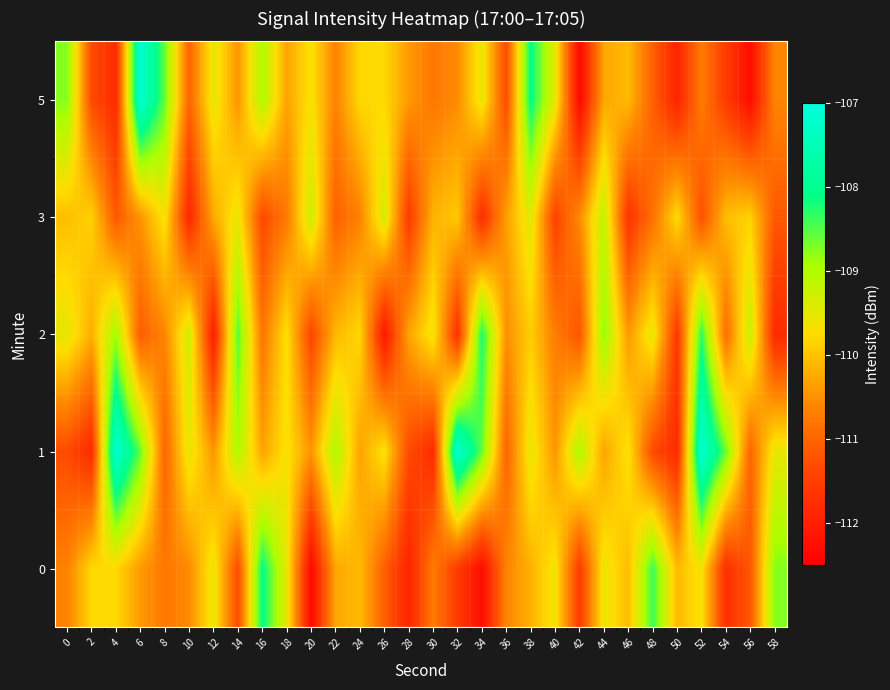

Reading left to right, transcribe all the data shown in this chart.

0: 0=-110.6	2=-109.8	4=-109.8	6=-110.4	8=-110.8	10=-110.5	12=-109.5	14=-111.3	16=-108.1	18=-109.5	20=-112.3	22=-110.3	24=-110.1	26=-111.1	28=-111.9	30=-110.7	32=-111.5	34=-112.3	36=-110.6	38=-110.2	40=-109.6	42=-111.6	44=-109.6	46=-110.1	48=-108.4	50=-110.1	52=-109.7	54=-111.7	56=-111.2	58=-108.7
1: 0=-111.3	2=-111.8	4=-107.1	6=-108.6	8=-111.0	10=-109.5	12=-110.4	14=-109.0	16=-110.3	18=-109.7	20=-110.4	22=-109.0	24=-110.3	26=-109.7	28=-111.3	30=-111.8	32=-107.1	34=-108.6	36=-111.0	38=-109.5	40=-110.4	42=-109.0	44=-110.3	46=-109.7	48=-111.3	50=-111.8	52=-107.1	54=-108.6	56=-111.0	58=-109.5
2: 0=-109.5	2=-110.2	4=-108.9	6=-111.1	8=-110.6	10=-109.3	12=-112.0	14=-108.5	16=-110.8	18=-109.7	20=-111.4	22=-110.1	24=-109.8	26=-112.1	28=-110.3	30=-109.6	32=-111.7	34=-108.2	36=-110.5	38=-109.9	40=-110.7	42=-111.2	44=-108.8	46=-110.4	48=-109.5	50=-111.6	52=-108.3	54=-110.9	56=-109.2	58=-111.8
3: 0=-110.0	2=-109.8	4=-111.2	6=-110.5	8=-109.7	10=-111.8	12=-110.2	14=-109.5	16=-111.3	18=-110.8	20=-109.2	22=-111.0	24=-110.7	26=-109.3	28=-111.5	30=-110.2	32=-110.0	34=-111.8	36=-110.3	38=-109.5	40=-111.5	42=-110.5	44=-109.2	46=-111.7	48=-110.8	50=-109.8	52=-111.2	54=-110.0	56=-109.8	58=-111.2
5: 0=-108.7	2=-111.3	4=-111.8	6=-107.1	8=-108.6	10=-111.0	12=-109.5	14=-110.4	16=-109.0	18=-110.3	20=-109.7	22=-110.6	24=-109.8	26=-109.8	28=-110.4	30=-110.8	32=-110.5	34=-109.5	36=-111.3	38=-108.1	40=-109.5	42=-112.3	44=-110.3	46=-110.1	48=-111.1	50=-111.9	52=-110.7	54=-111.5	56=-112.3	58=-110.6